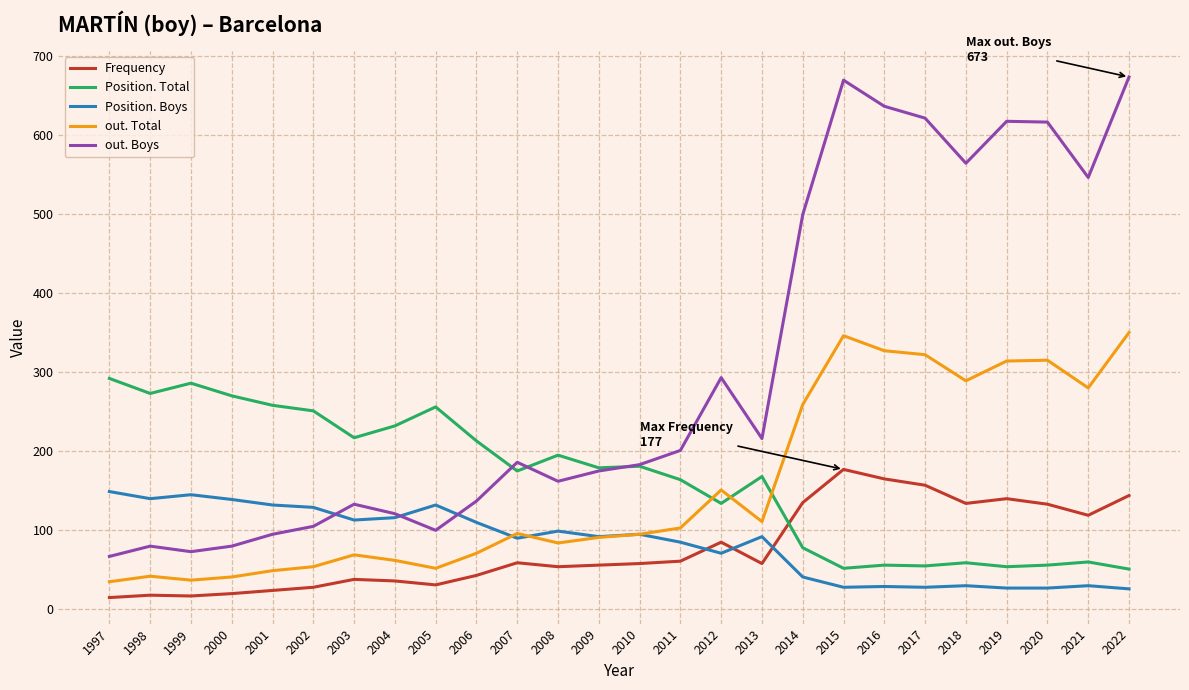

Is it true that Position. Total equals 86 at 2016?

False